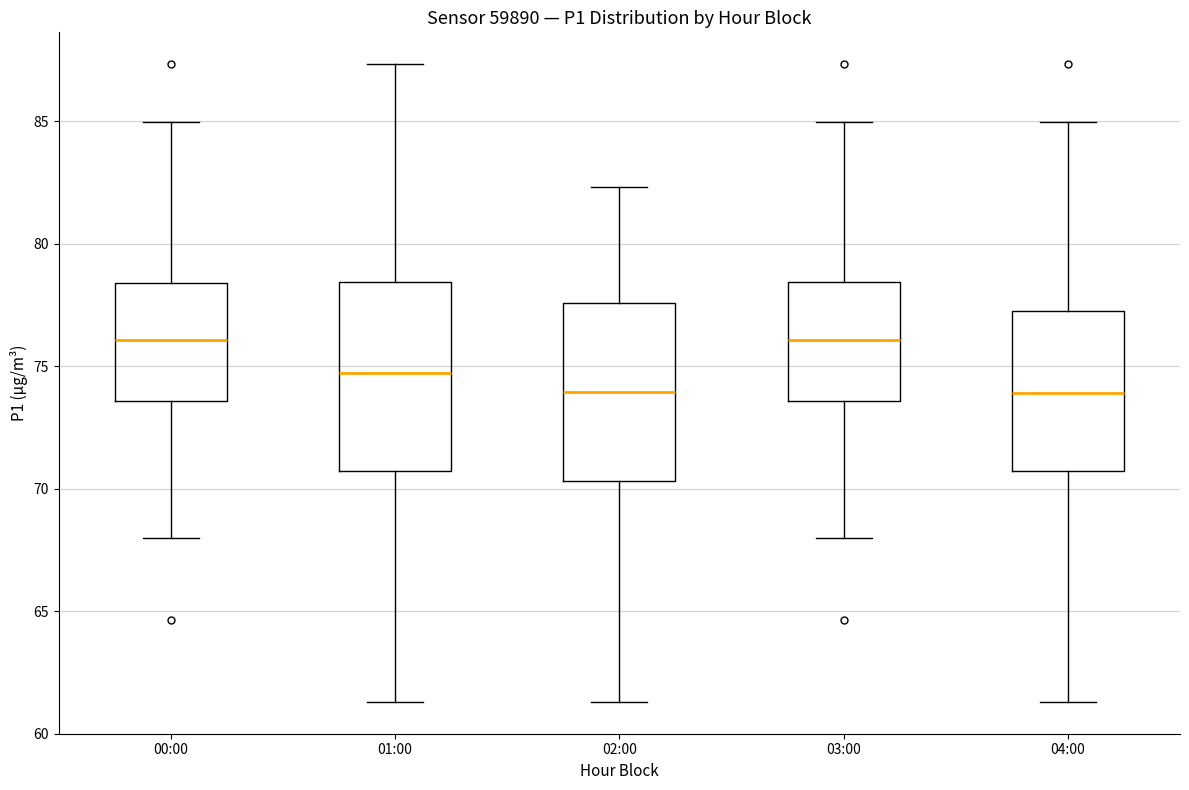

Reading left to right, transcribe this box plot: for each box, give where its median line is, the range the box spans, and where its two whiskers end, as read against the y-axis. The values are not printed on the chart, so give them approximately, as read against the axis.

00:00: median 76.0, box 73.5 to 78.5, whiskers 68.0 to 85.0
01:00: median 74.5, box 70.5 to 78.5, whiskers 61.5 to 87.5
02:00: median 74.0, box 70.5 to 77.5, whiskers 61.5 to 82.5
03:00: median 76.0, box 73.5 to 78.5, whiskers 68.0 to 85.0
04:00: median 74.0, box 70.5 to 77.5, whiskers 61.5 to 85.0